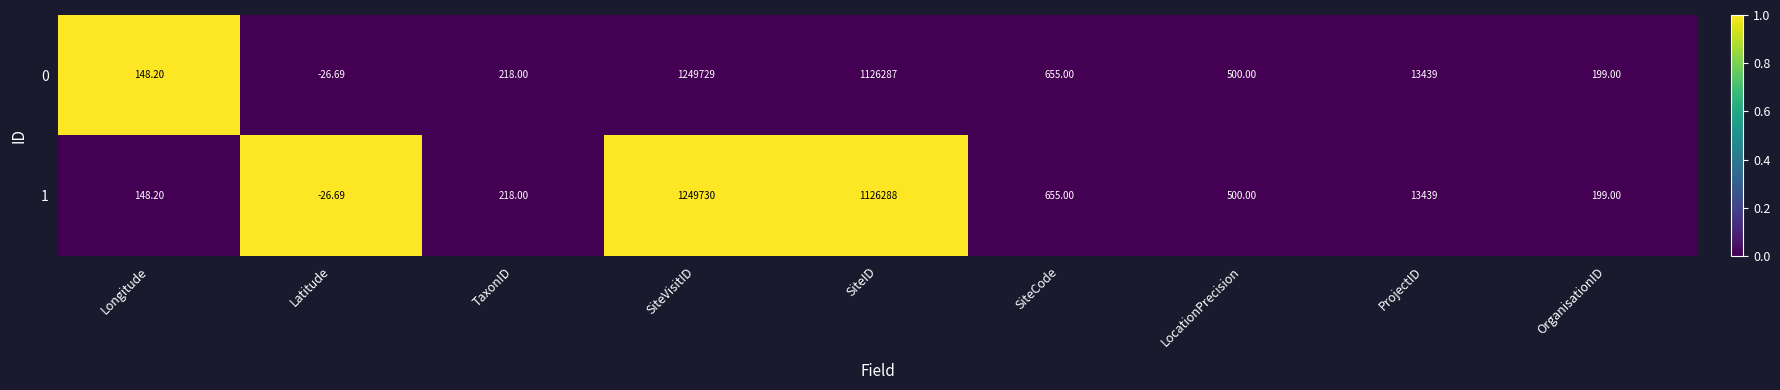

At which category does the chart reach its peak across all series?

SiteVisitID